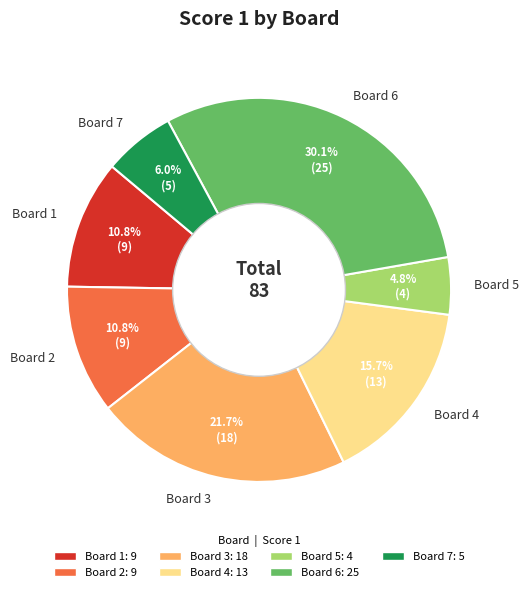

Combined, do Board 1 and Board 6 account for over 50%?

No